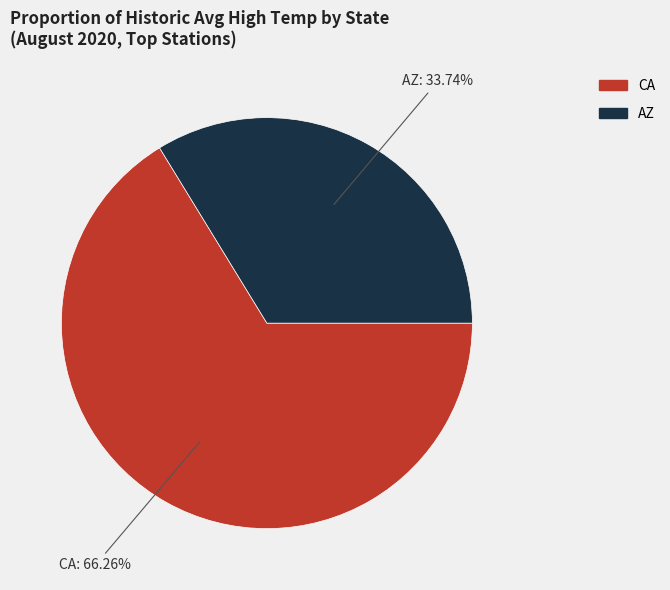

Is there a majority slice in this chart?

Yes